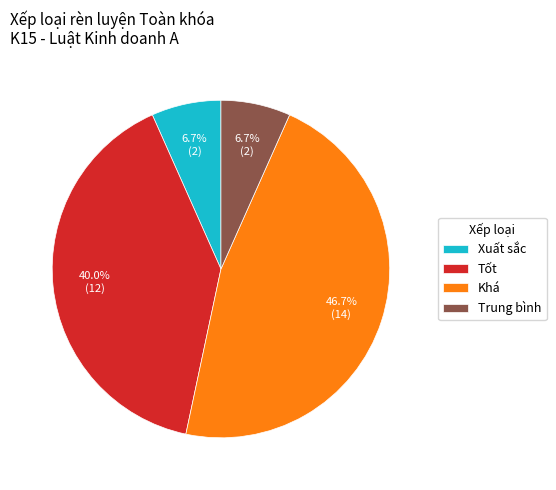

What percentage do Tốt and Trung bình together represent?

46.7%